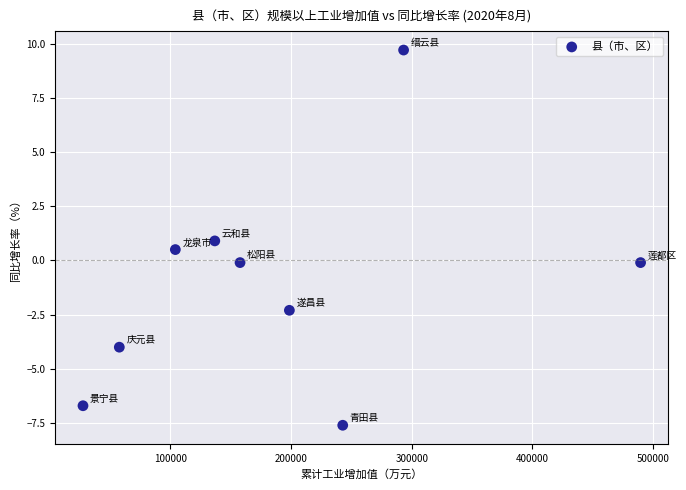

What is the range of X values (max minus min)?

461817.5